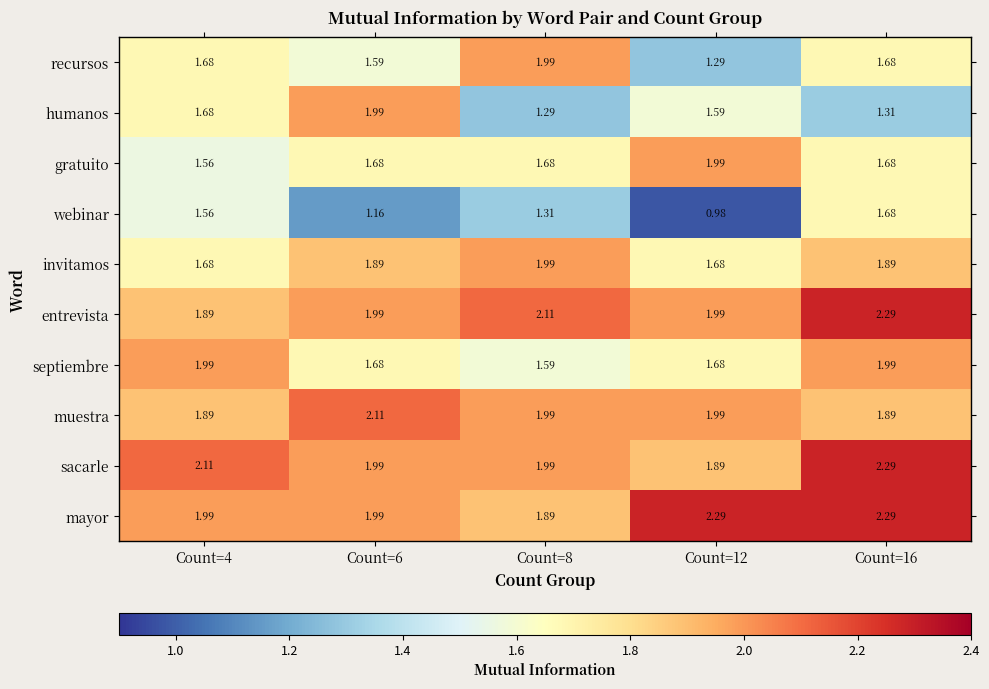

Count the number of categories in the chart.

5